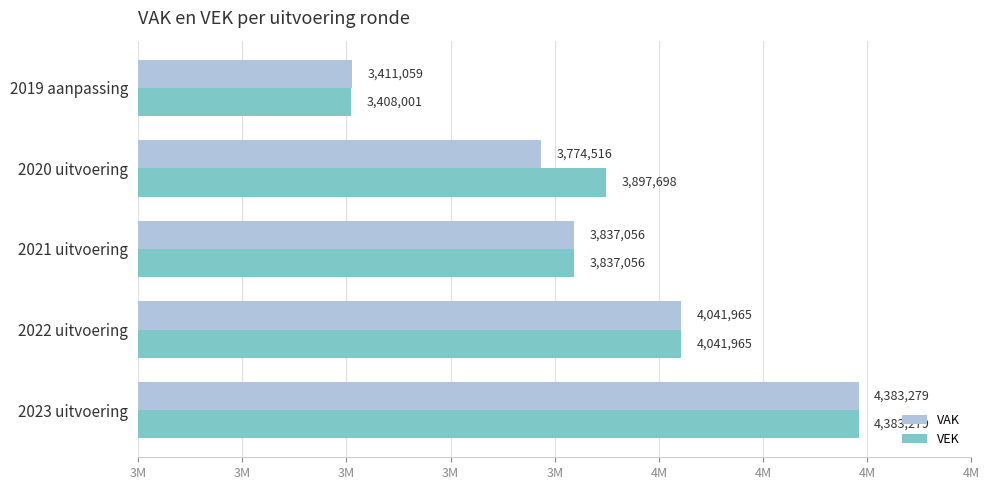

What are all the series names shown in the legend?

VAK, VEK